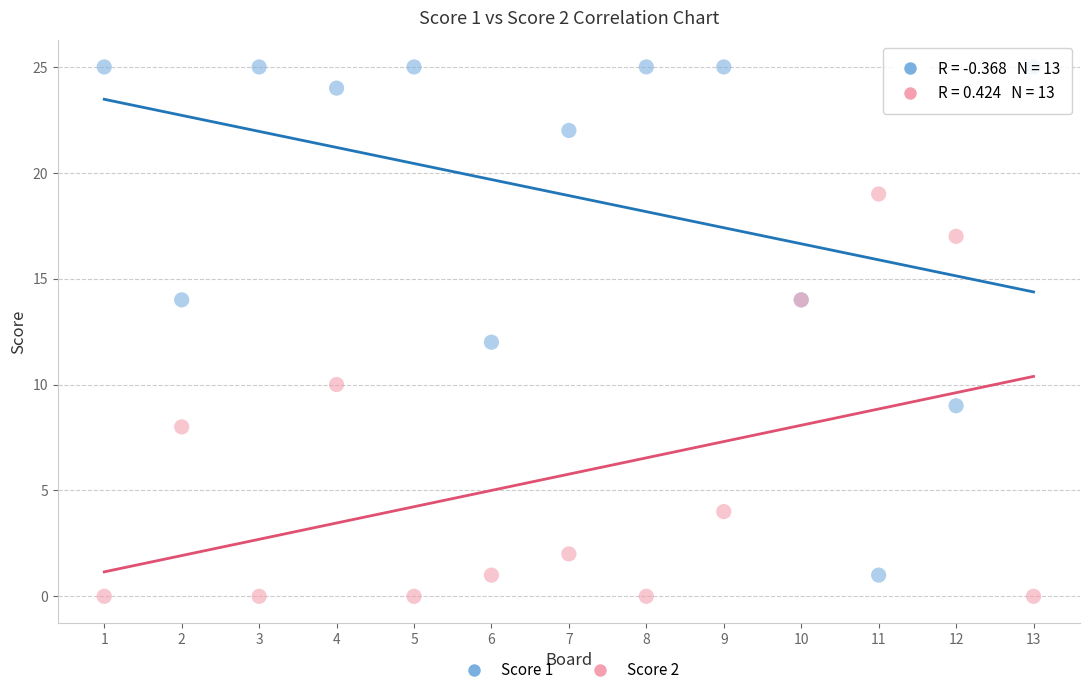

Which series contains the highest Y value?

Score 1